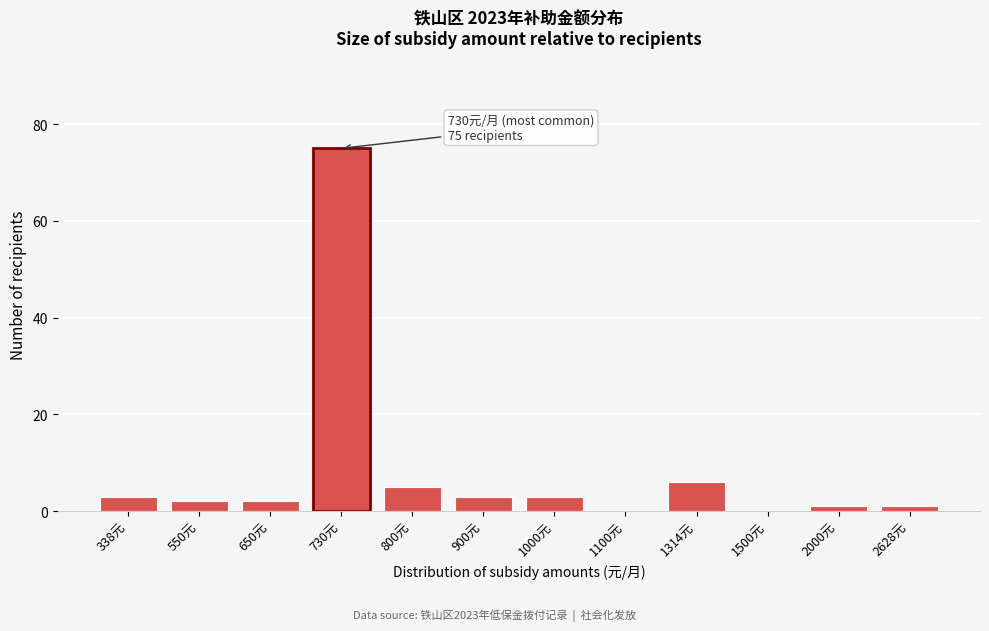

Reading left to right, what are all the values shown in this chart?

338元=3	550元=2	650元=2	730元=75	800元=5	900元=3	1000元=3	1100元=0	1314元=6	1500元=0	2000元=1	2628元=1